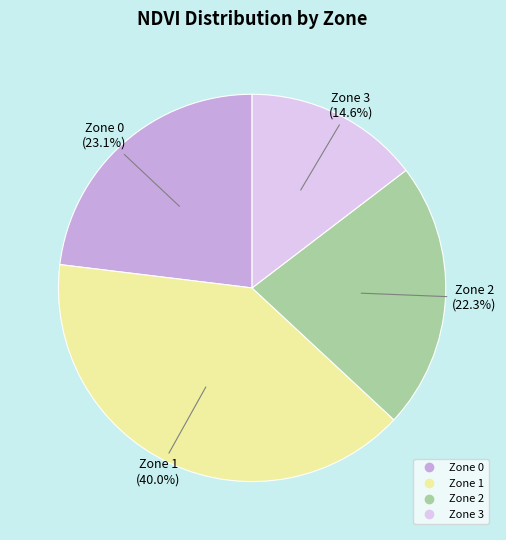

What is the largest slice in the pie chart?

Zone 1